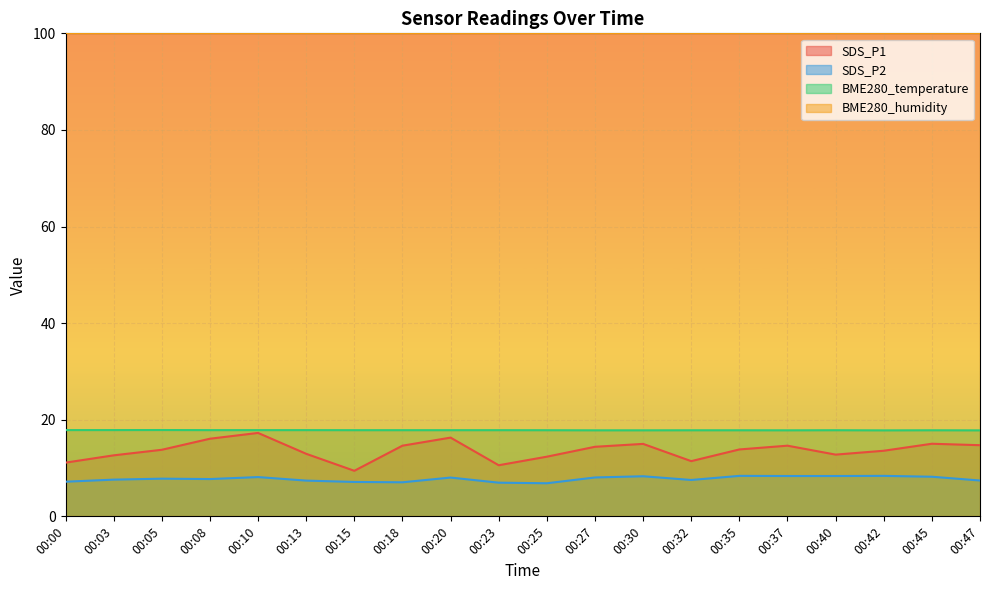

The value of BME280_temperature at 00:13 is 5.1. True or false?

False